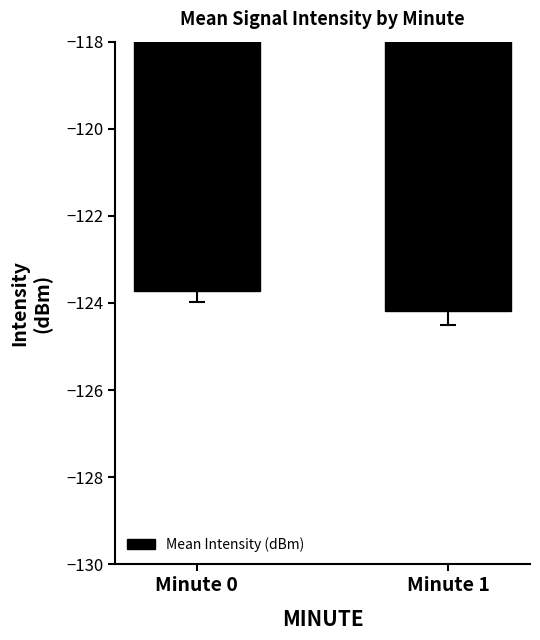

What is the average value?

-124.0